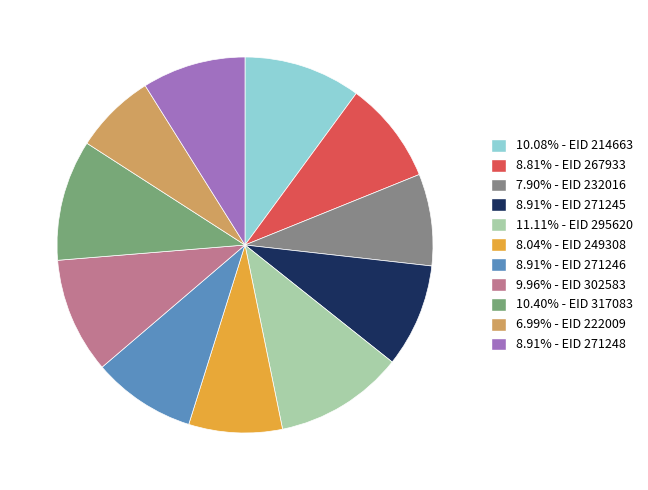

How many slices are in this pie chart?

11